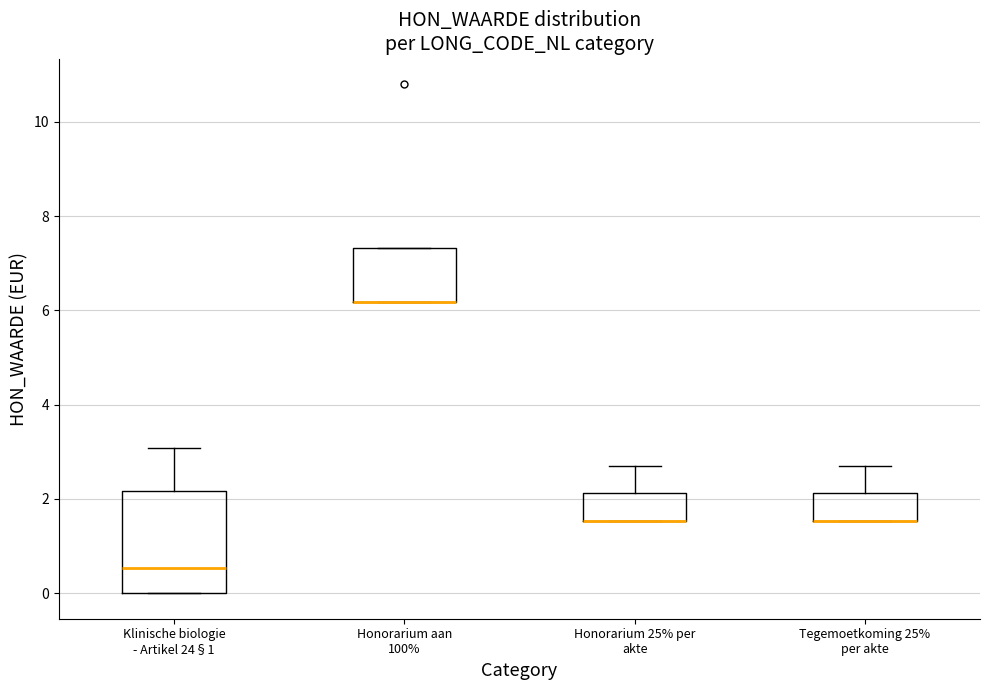

Comparing the boxes themselves (not the whiskers), which one is the tallest?

Klinische biologie - Artikel 24§1